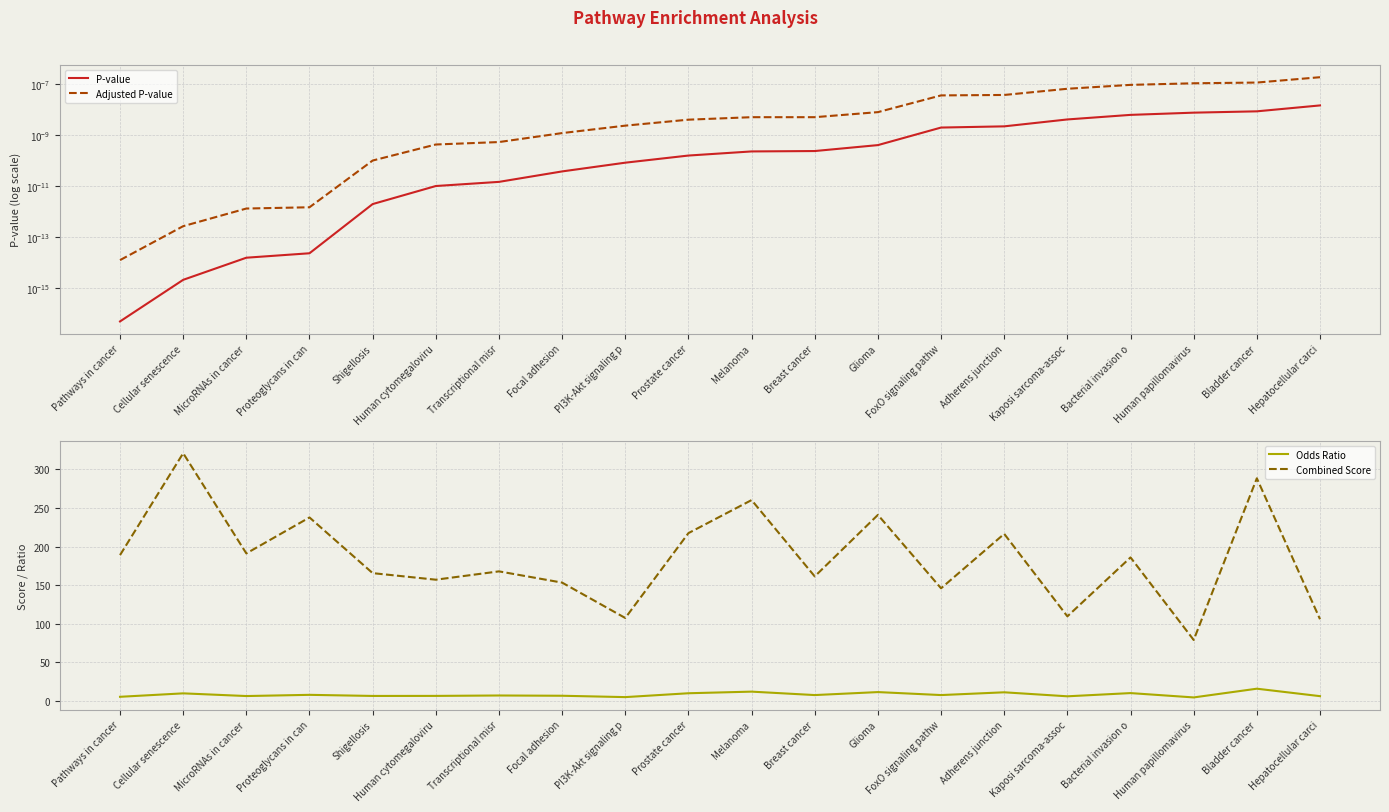

What is the spread (max minus min) of values at Human papillomavirus?

78.8